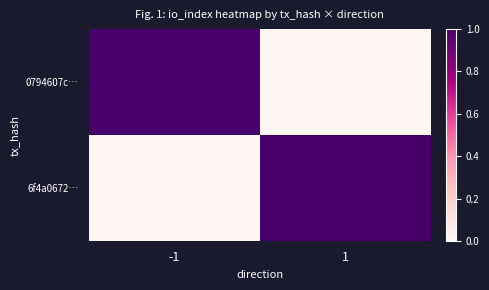

Reading right to left, what are all the values shown in this chart?

0794607c…: 1=0	-1=1
6f4a0672…: 1=1	-1=0